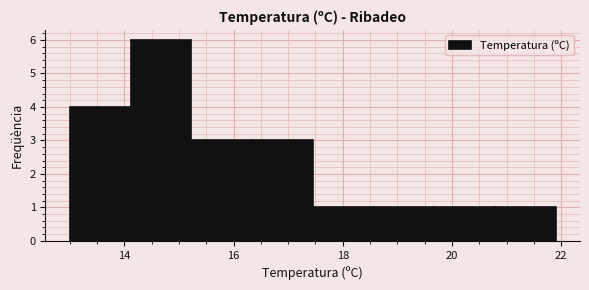

Reading left to right, transcribe this chart: for each bar, give the range it covers on the x-axis and its height. Neither the bar edges nor the heights are printed on the chart, so give them approximately, as read against the axes.

13.0 to 14.2: 4
14.2 to 15.2: 6
15.2 to 16.4: 3
16.4 to 17.4: 3
17.4 to 18.6: 1
18.6 to 19.6: 1
19.6 to 20.8: 1
20.8 to 22.0: 1